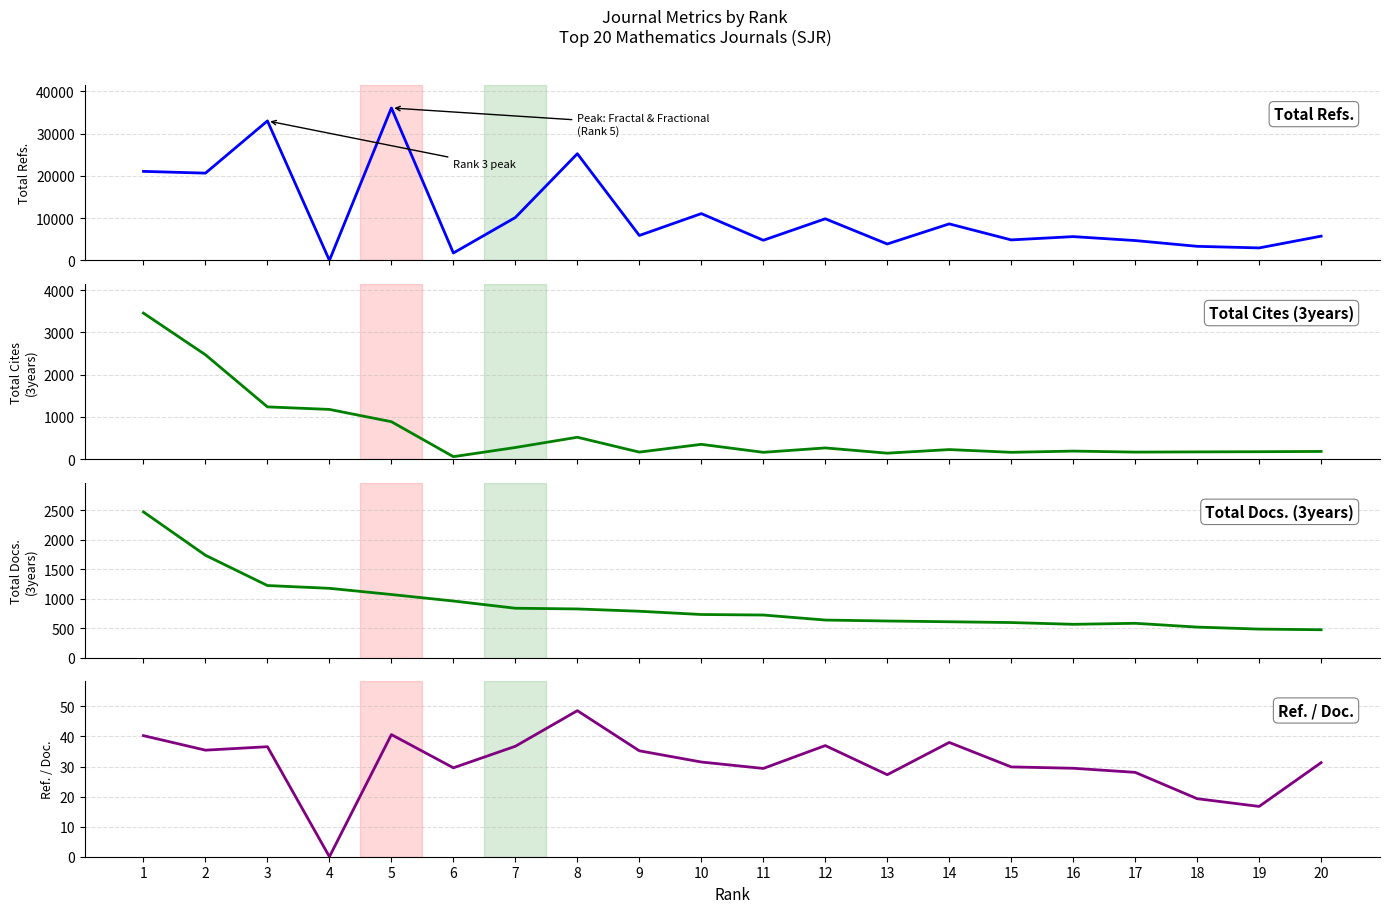

At which category is the sum across all series the highest?

5